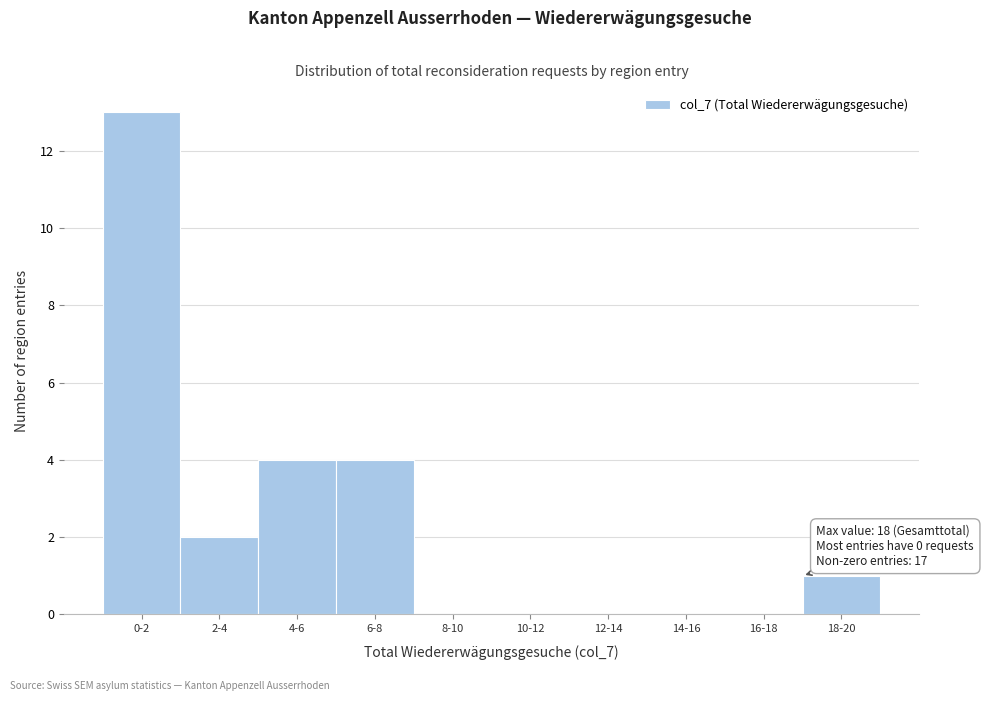

Reading left to right, transcribe all the data shown in this chart.

0-2=13	2-4=2	4-6=4	6-8=4	8-10=0	10-12=0	12-14=0	14-16=0	16-18=0	18-20=1